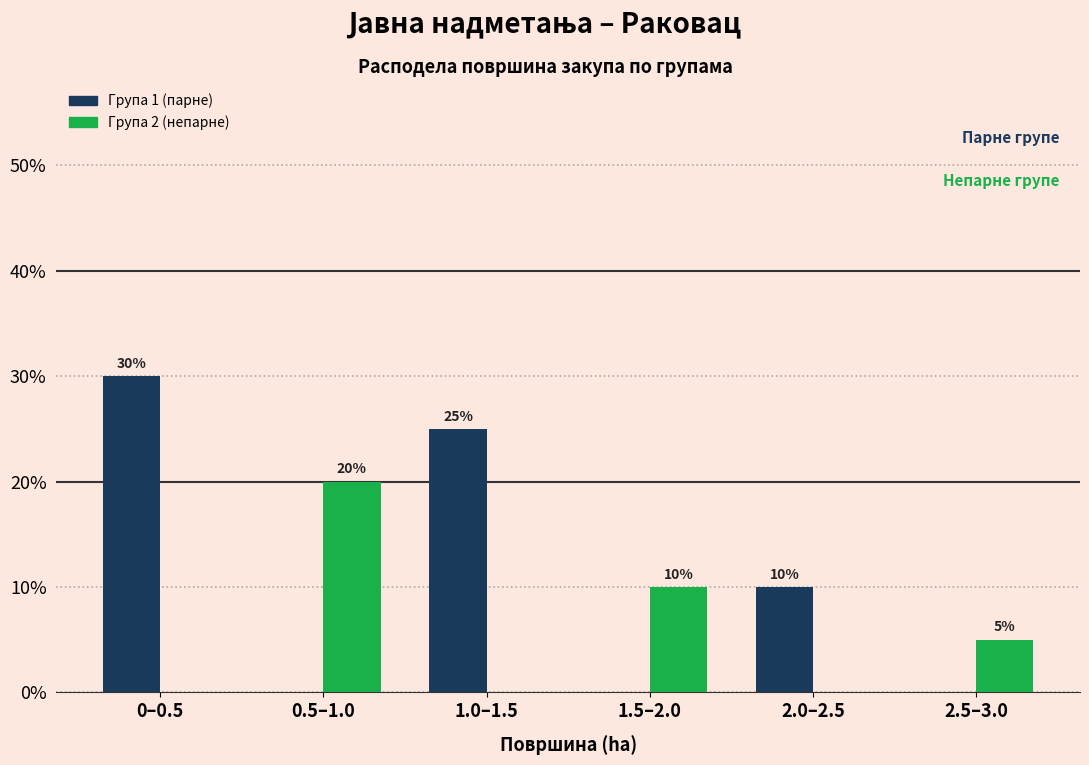

What are all the series names shown in the legend?

Група 1 (парне), Група 2 (непарне)